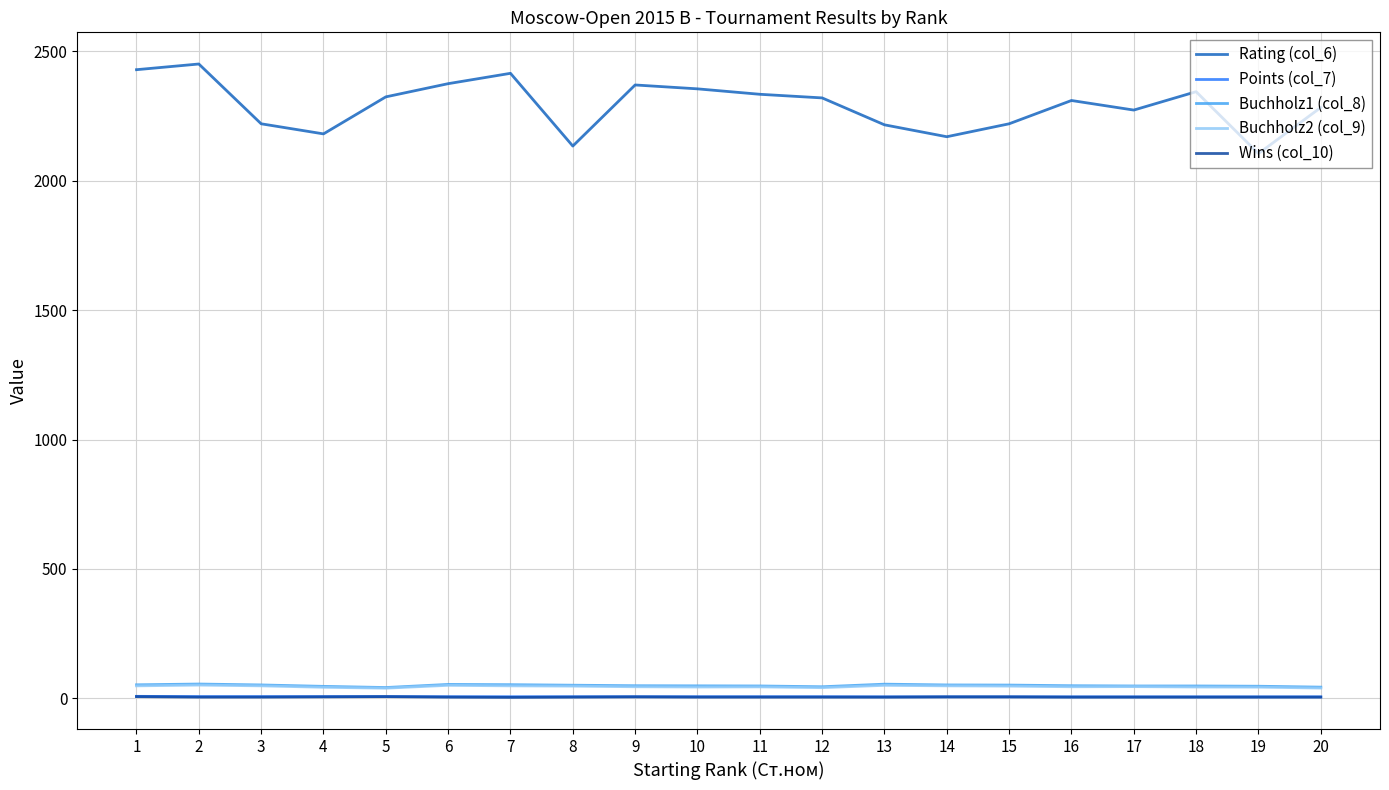

True or false: Rating (col_6) and Wins (col_10) intersect in this chart.

False